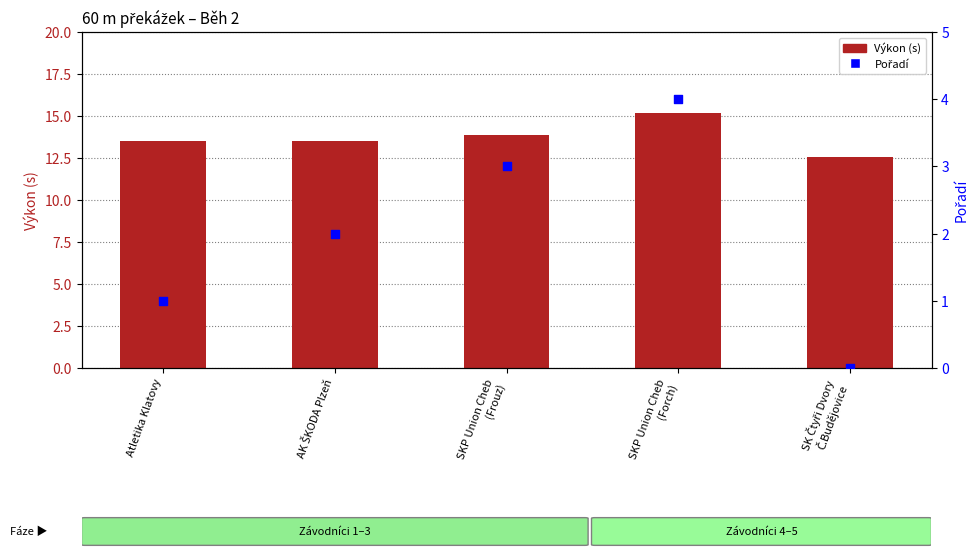

What is the total value across all series at SK Čtyři Dvory
Č.Budějovice?

12.5